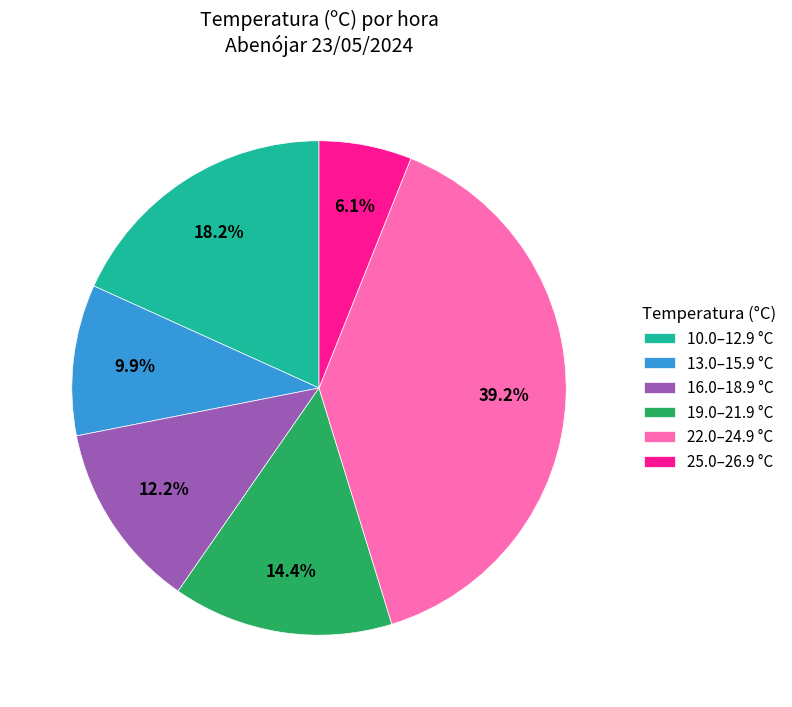

What is the ratio of the value at 25.0–26.9 °C to the value at 19.0–21.9 °C?

0.4